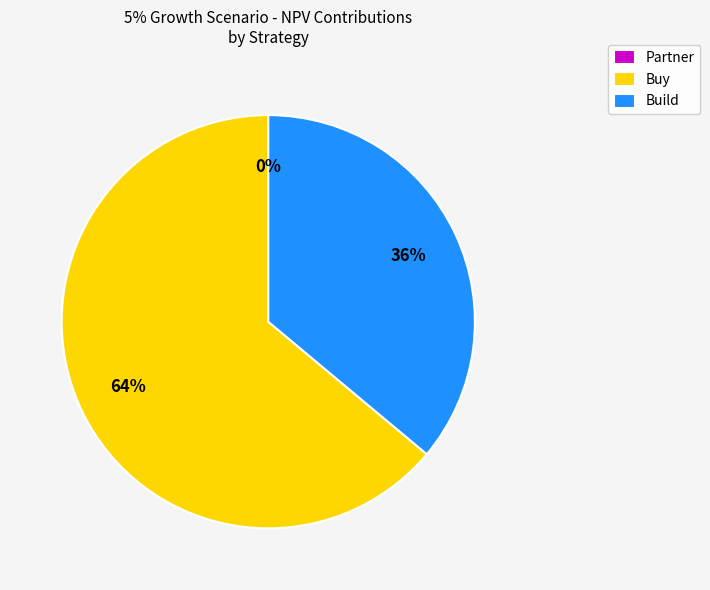

Between Buy and Build, which is larger?

Buy